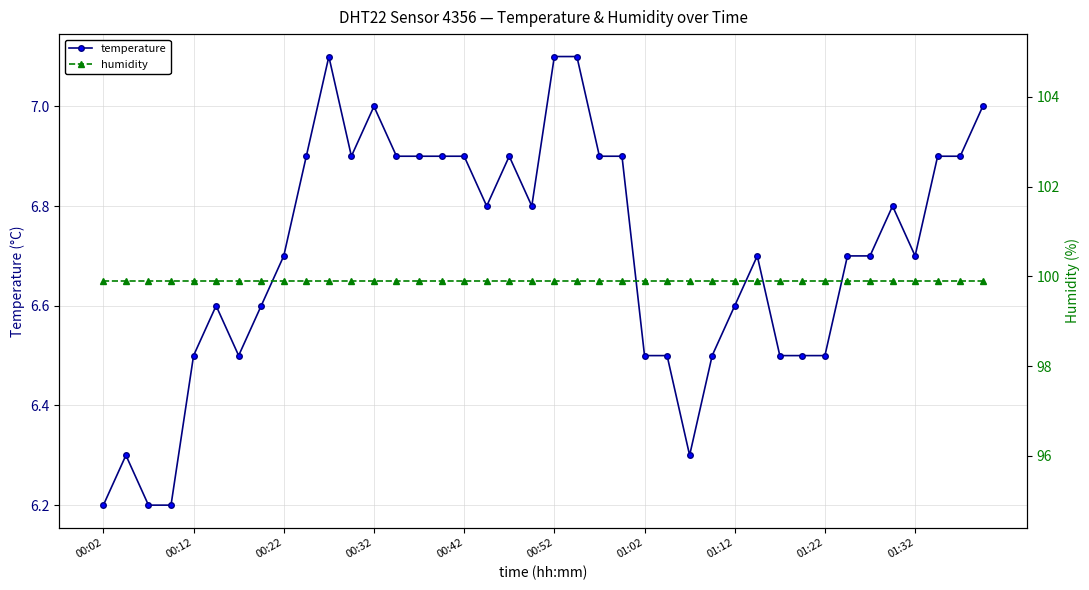

The value of humidity at 01:32 is 99.9. True or false?

True